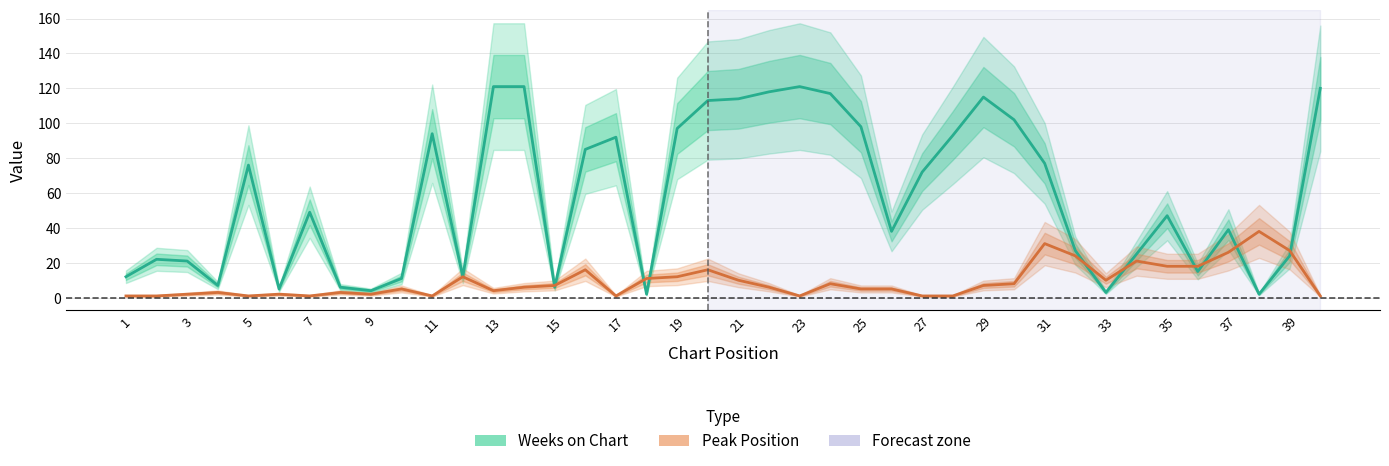

Which series has the largest total across all categories?

Weeks on Chart